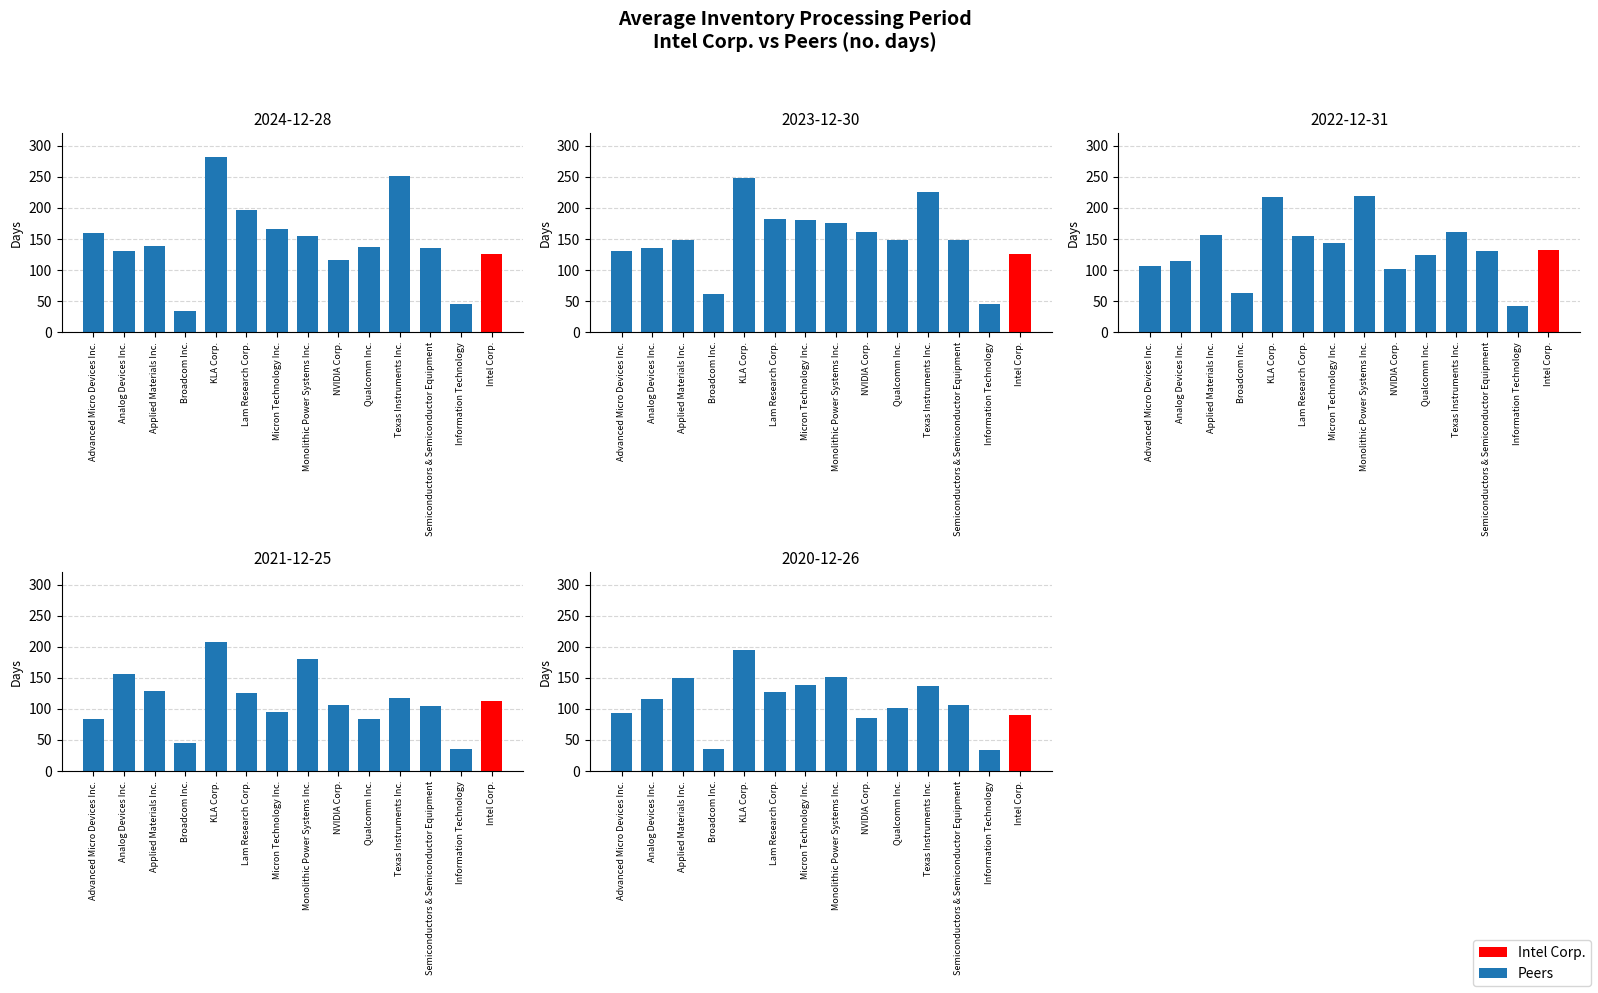

Is it true that the value at KLA Corp. is 195?

True